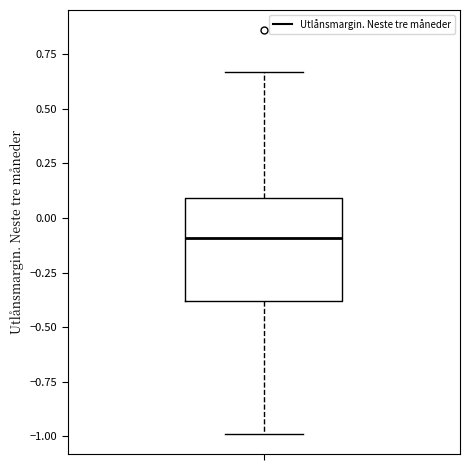

Transcribe this box plot: give where the median line is, the range the box spans, and where the two whiskers end, as read against the y-axis. The values are not printed on the chart, so give them approximately, as read against the axis.

median -0.10, box -0.40 to 0.10, whiskers -1.00 to 0.65